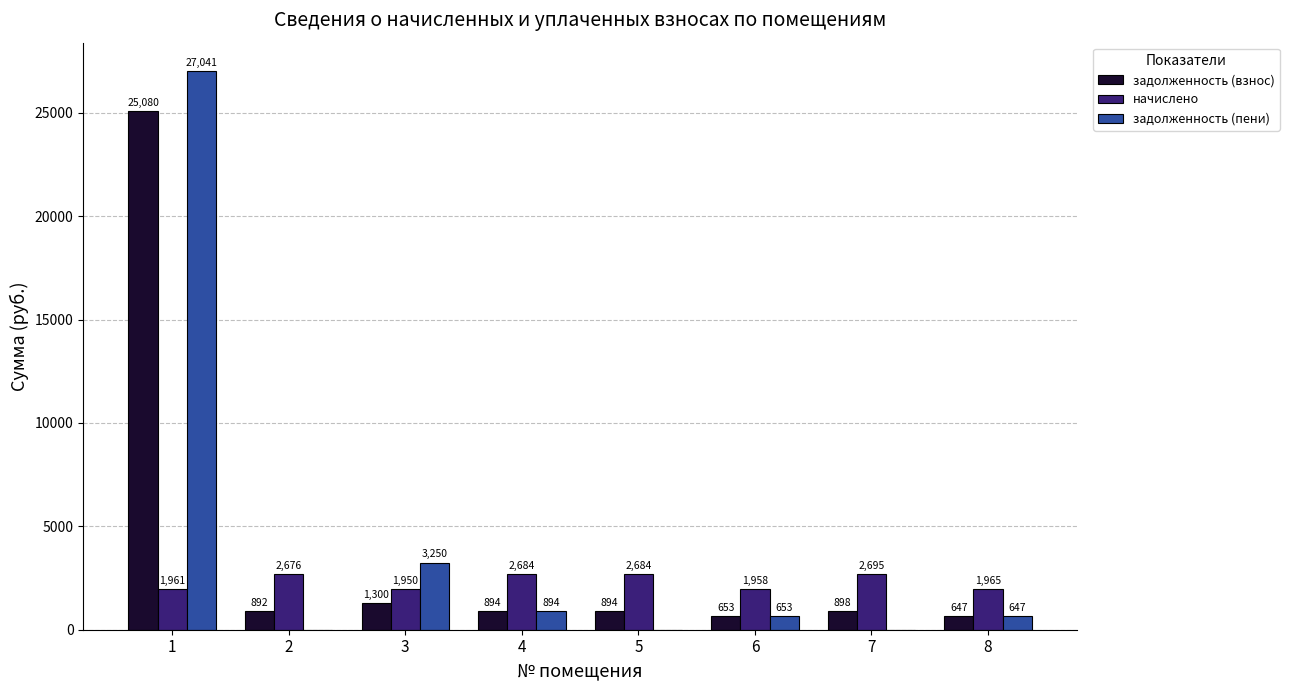

What are all the series names shown in the legend?

задолженность (взнос), начислено, задолженность (пени)